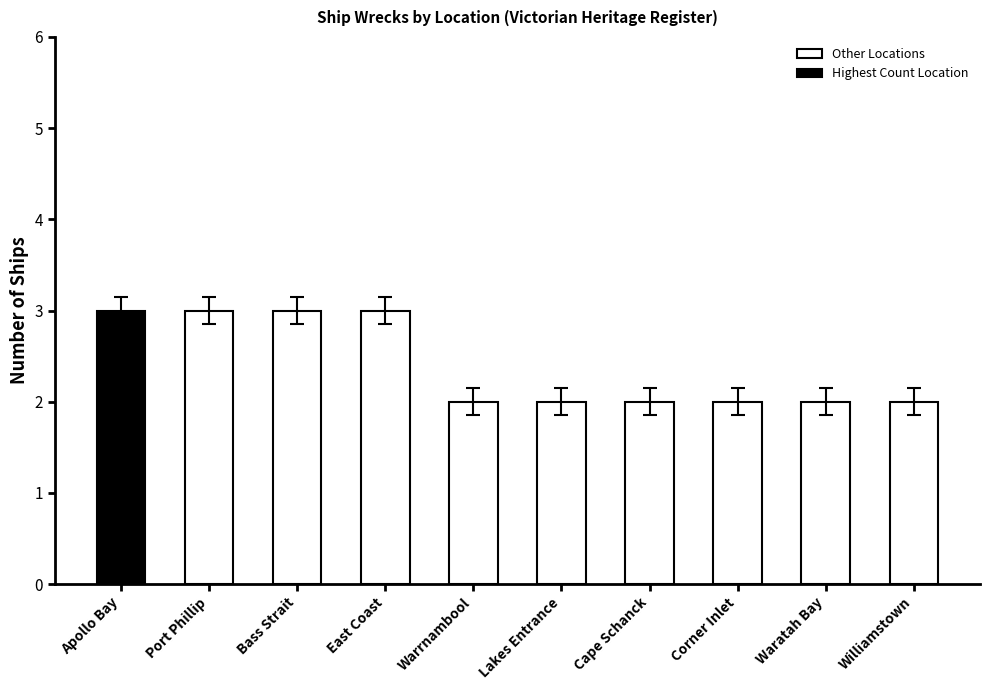

What is the maximum value shown in the chart?

3